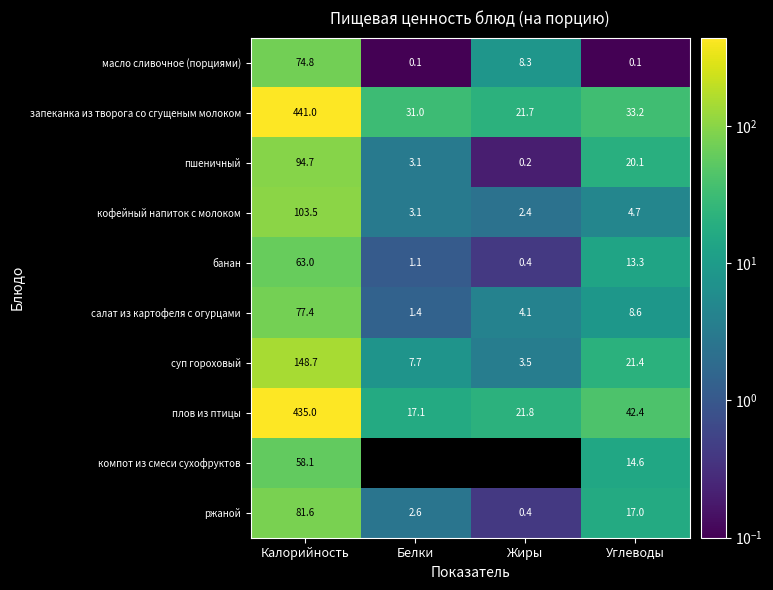

What is the difference between the кофейный напиток с молоком values at Калорийность and Углеводы?

98.8